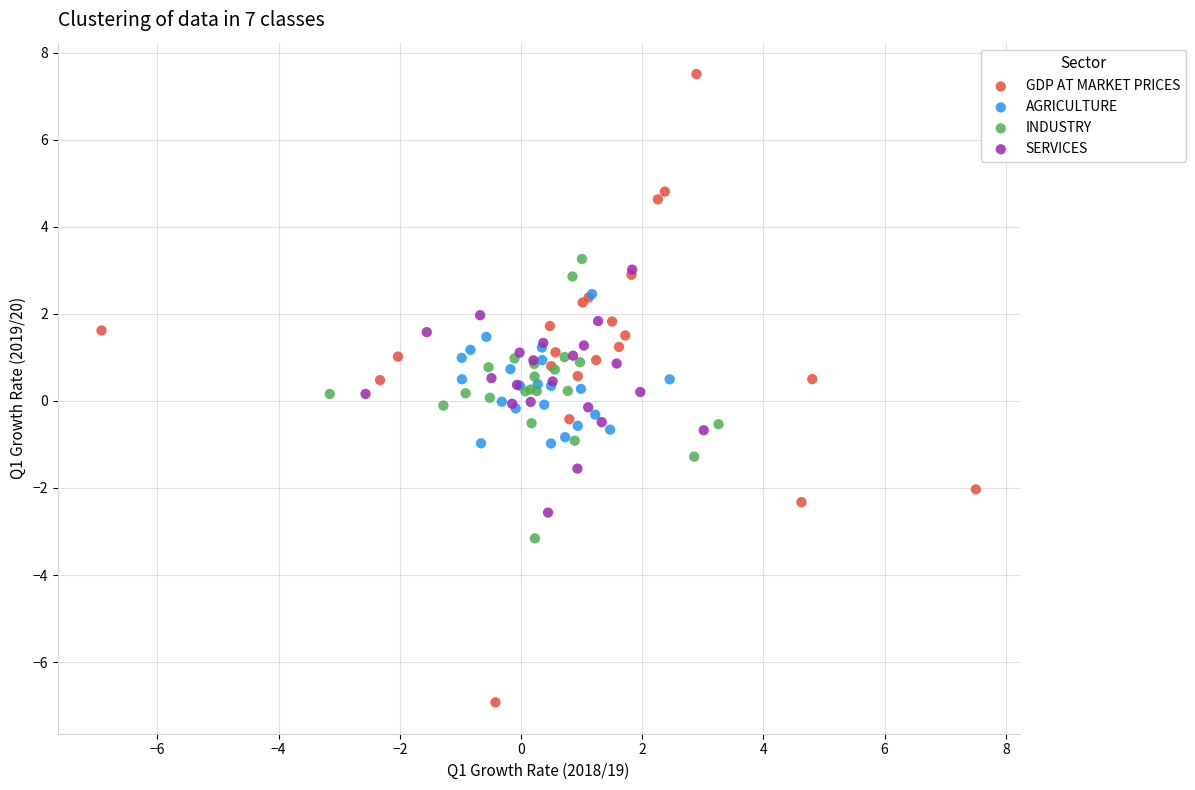

Which series contains the highest Y value?

GDP AT MARKET PRICES